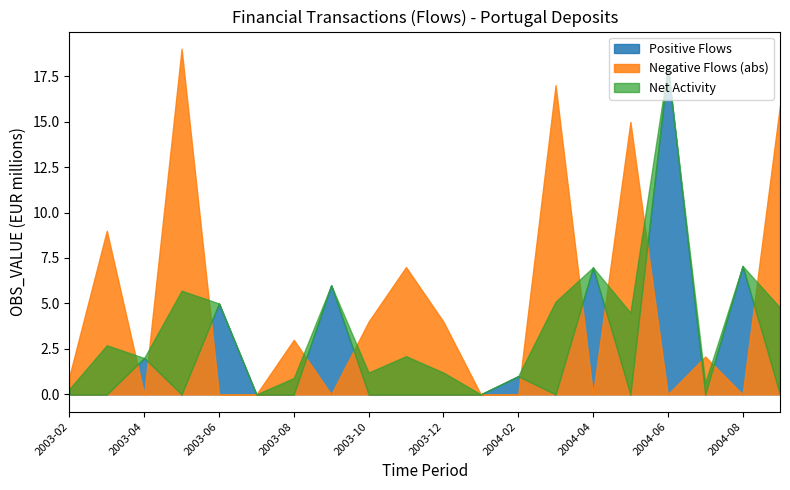

Is it true that OBS_VALUE equals 1.0 at 2004-02?

True